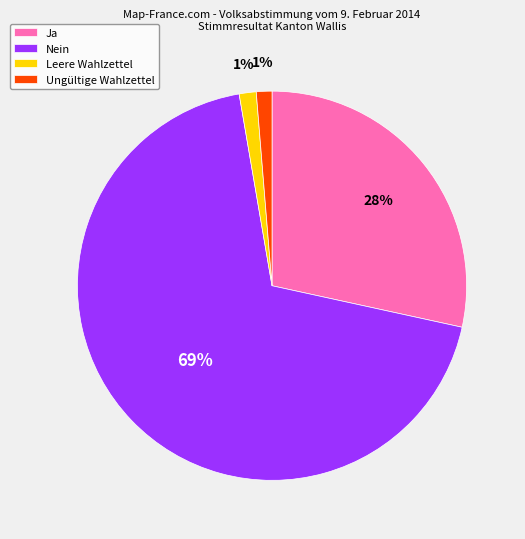

Which slice is the largest?

Nein